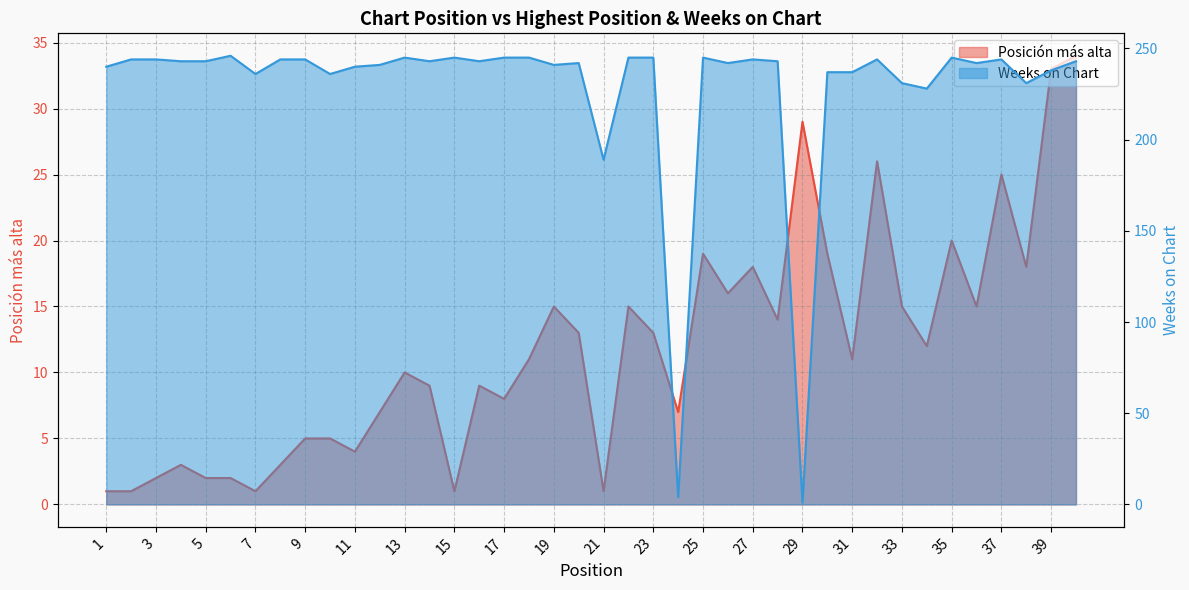

At which label is Weeks on Chart closest to 123?

21